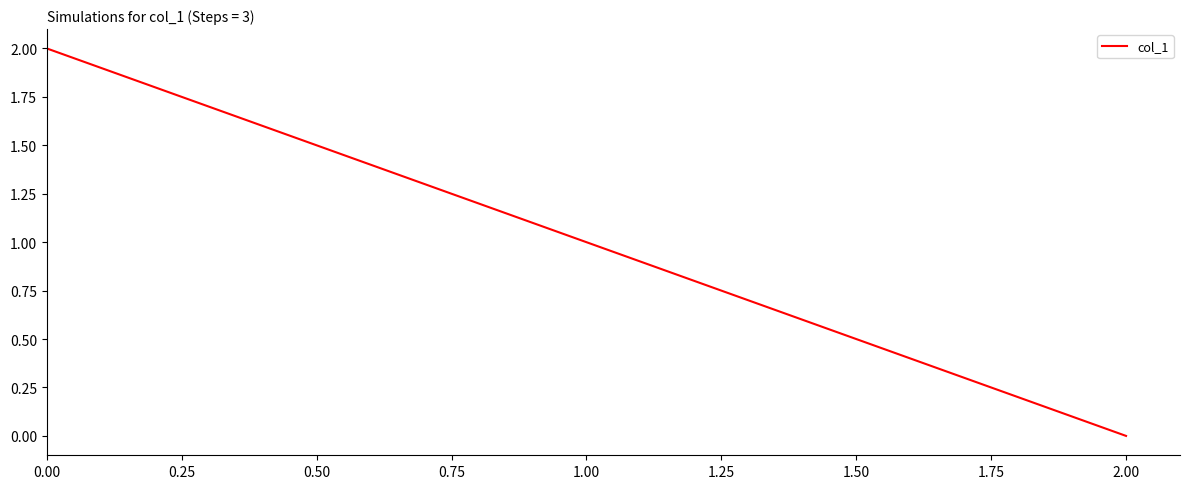

List the labels in order of value, largest first.

0.00, 1.00, 2.00